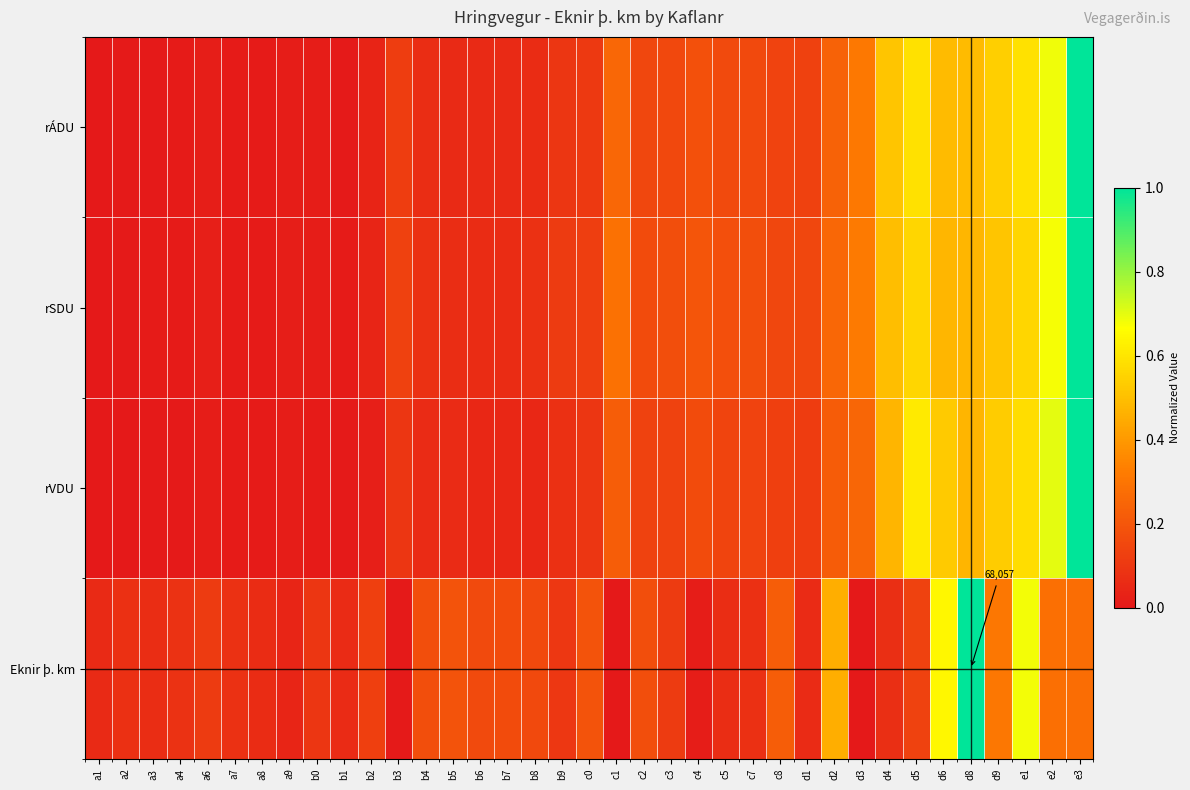

The rÁDU series shows 0.0 at a6. True or false?

False